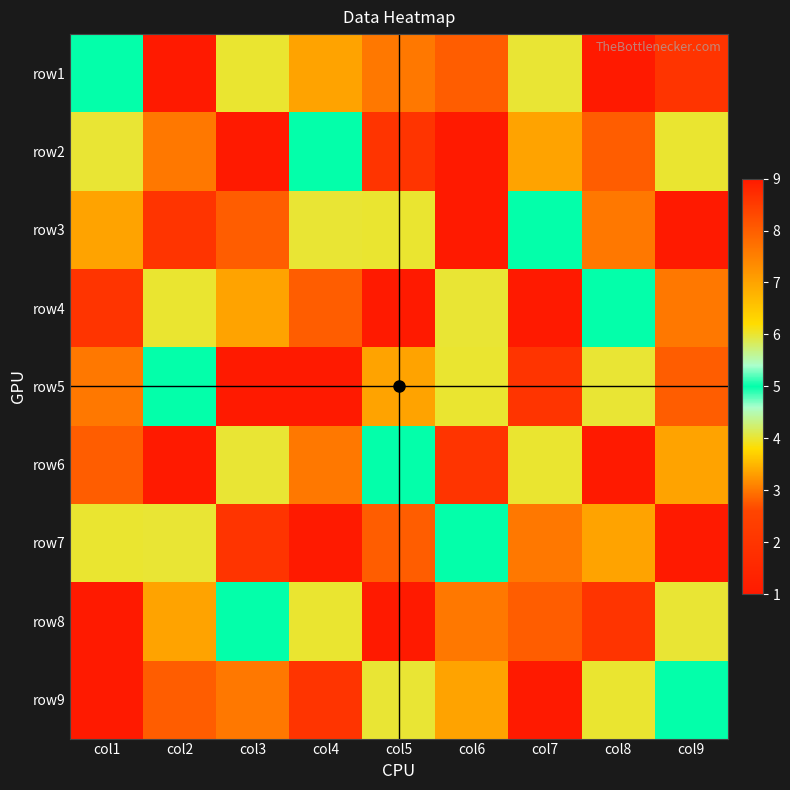

Reading left to right, what are all the values shown in this chart?

row1: col1=5	col2=9	col3=6	col4=7	col5=3	col6=8	col7=4	col8=1	col9=2
row2: col1=4	col2=3	col3=1	col4=5	col5=2	col6=9	col7=7	col8=8	col9=6
row3: col1=7	col2=2	col3=8	col4=4	col5=6	col6=1	col7=5	col8=3	col9=9
row4: col1=2	col2=6	col3=7	col4=8	col5=9	col6=4	col7=1	col8=5	col9=3
row5: col1=3	col2=5	col3=9	col4=1	col5=7	col6=6	col7=2	col8=4	col9=8
row6: col1=8	col2=1	col3=4	col4=3	col5=5	col6=2	col7=6	col8=9	col9=7
row7: col1=6	col2=4	col3=2	col4=9	col5=8	col6=5	col7=3	col8=7	col9=1
row8: col1=9	col2=7	col3=5	col4=6	col5=1	col6=3	col7=8	col8=2	col9=4
row9: col1=1	col2=8	col3=3	col4=2	col5=4	col6=7	col7=9	col8=6	col9=5